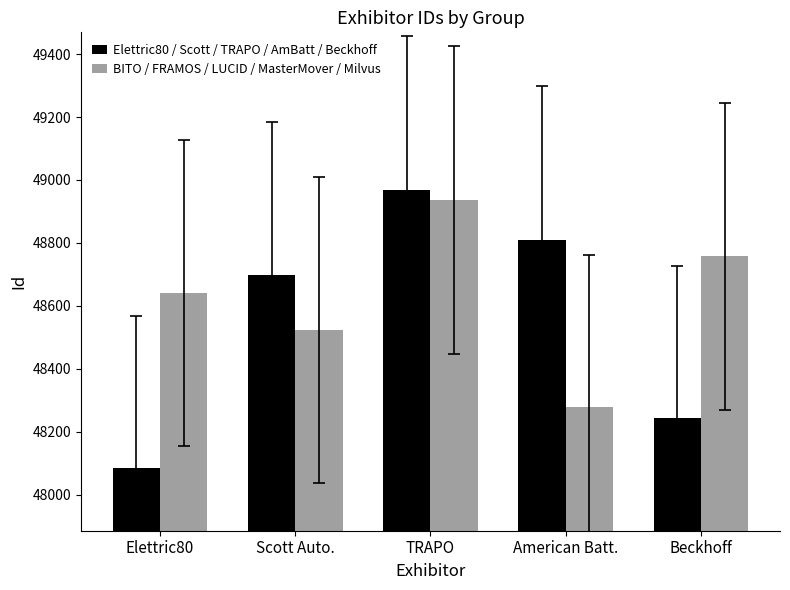

Are the bars grouped side by side (vs. stacked)?

Yes